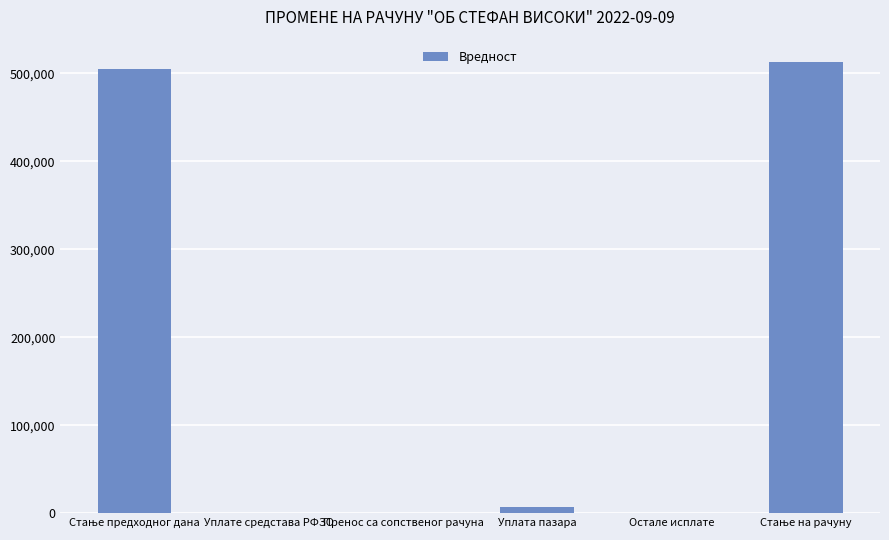

The chart shows a value of 0.0 at Остале исплате. True or false?

True